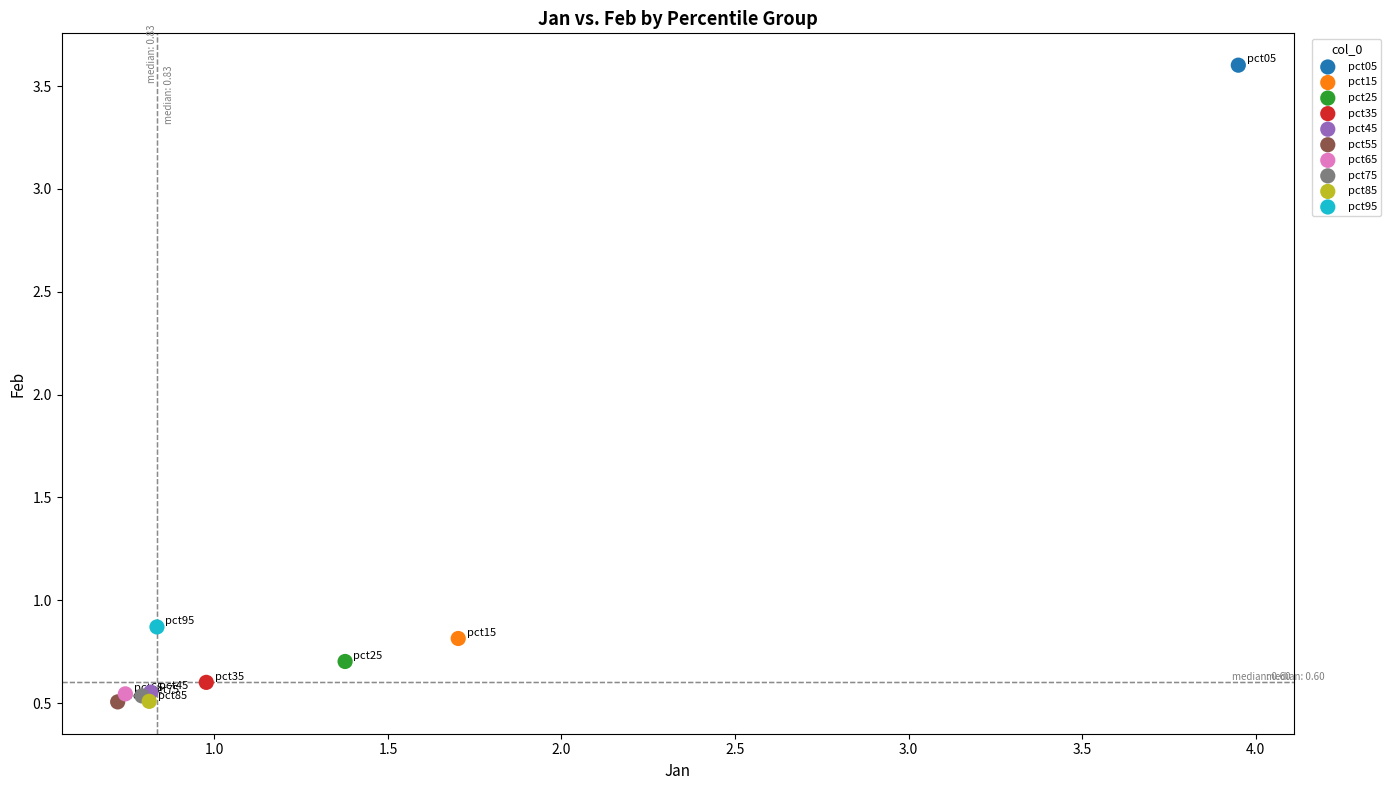

What are all the series names shown in the legend?

pct05, pct15, pct25, pct35, pct45, pct55, pct65, pct75, pct85, pct95